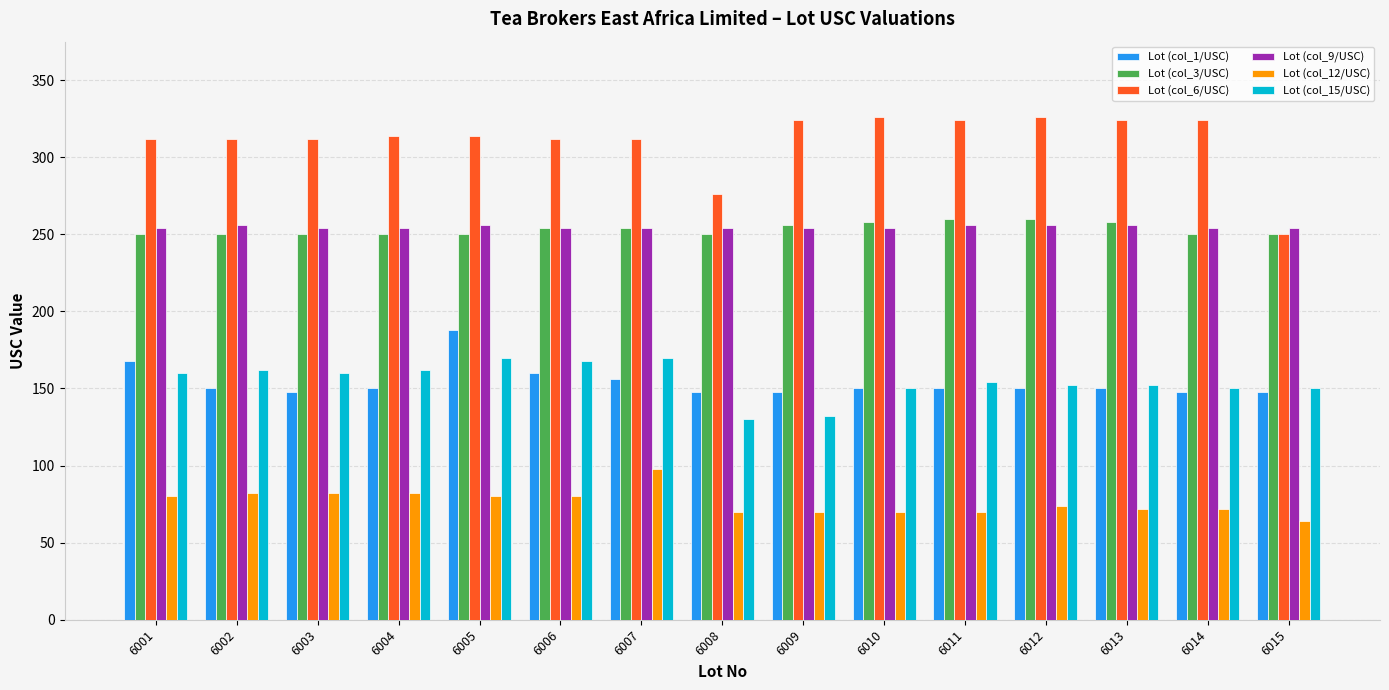

What is the sum of the Lot (col_9/USC) values at 6006 and 6005?

510